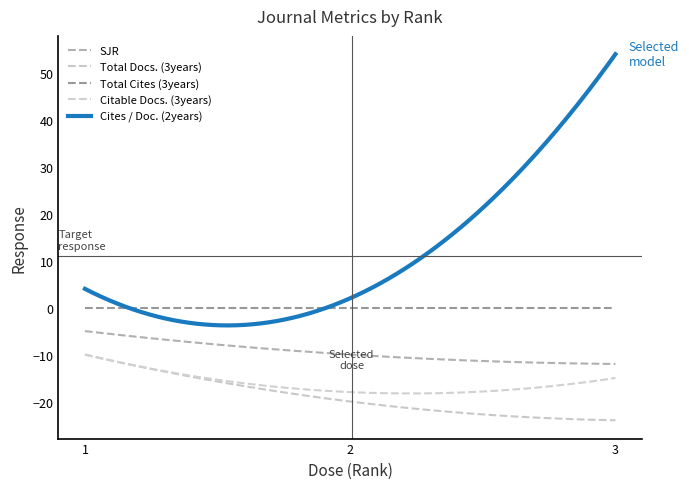

Which series has the largest total across all categories?

Cites / Doc. (2years)